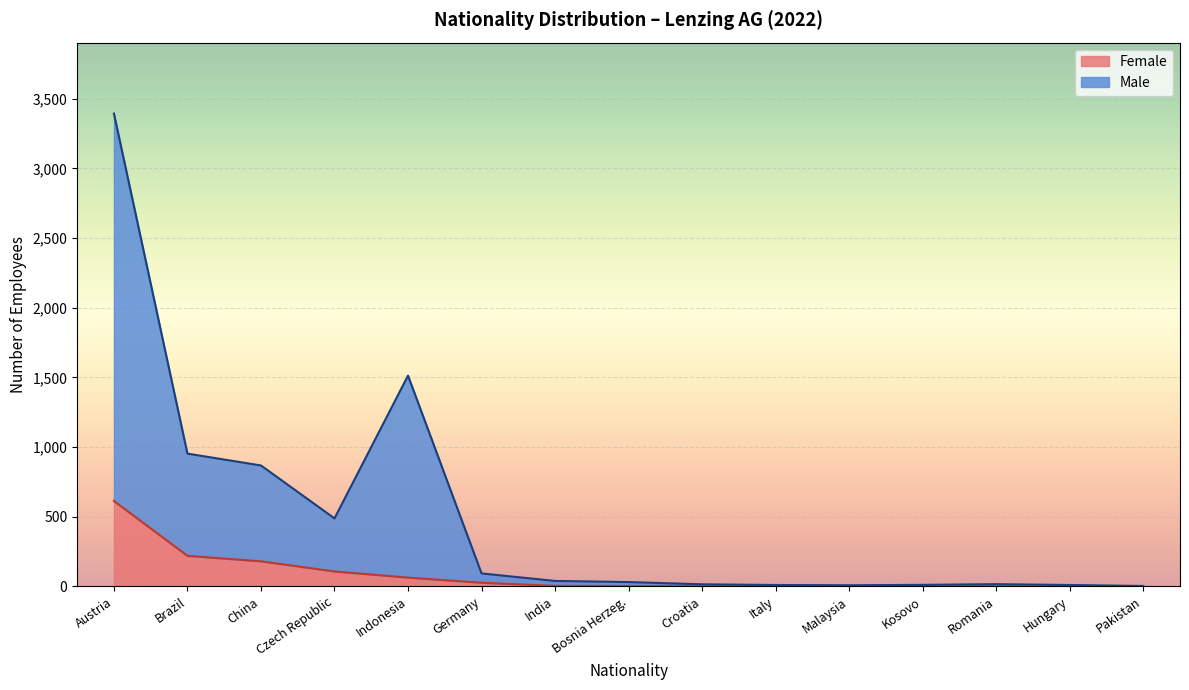

What is the difference between the Female values at Hungary and Bosnia Herzeg.?

2